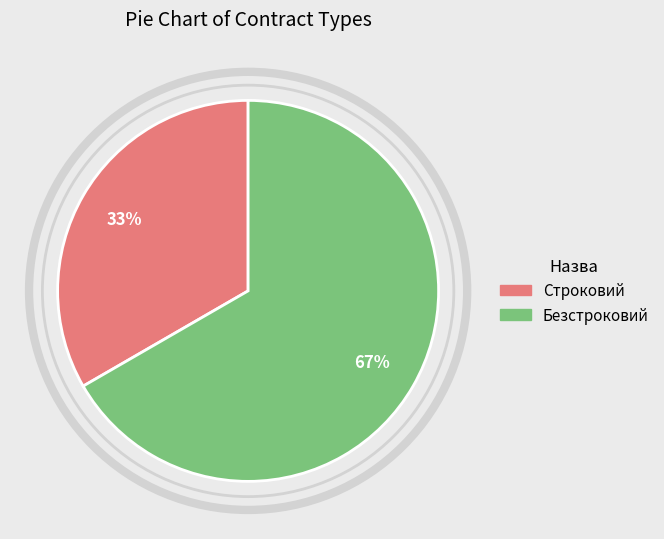

Count the number of slices in the pie.

2